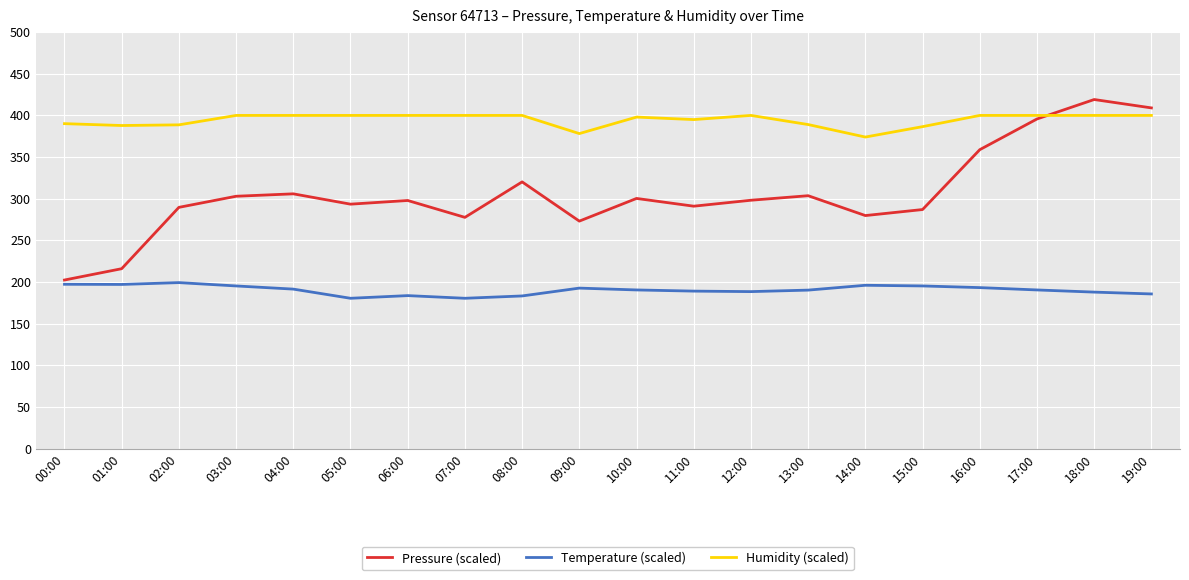

True or false: Temperature (scaled) and Humidity (scaled) intersect in this chart.

False